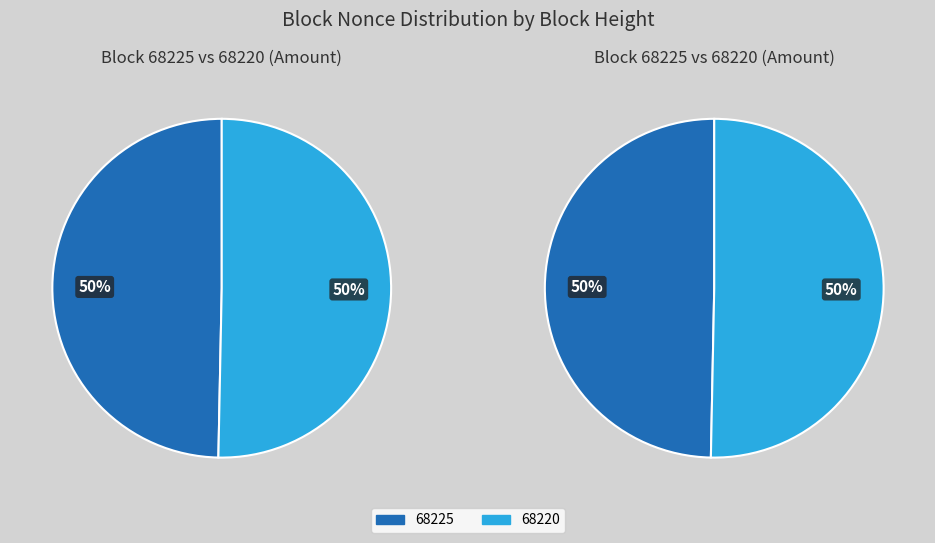

The 68220 slice represents 89% of the pie. True or false?

False